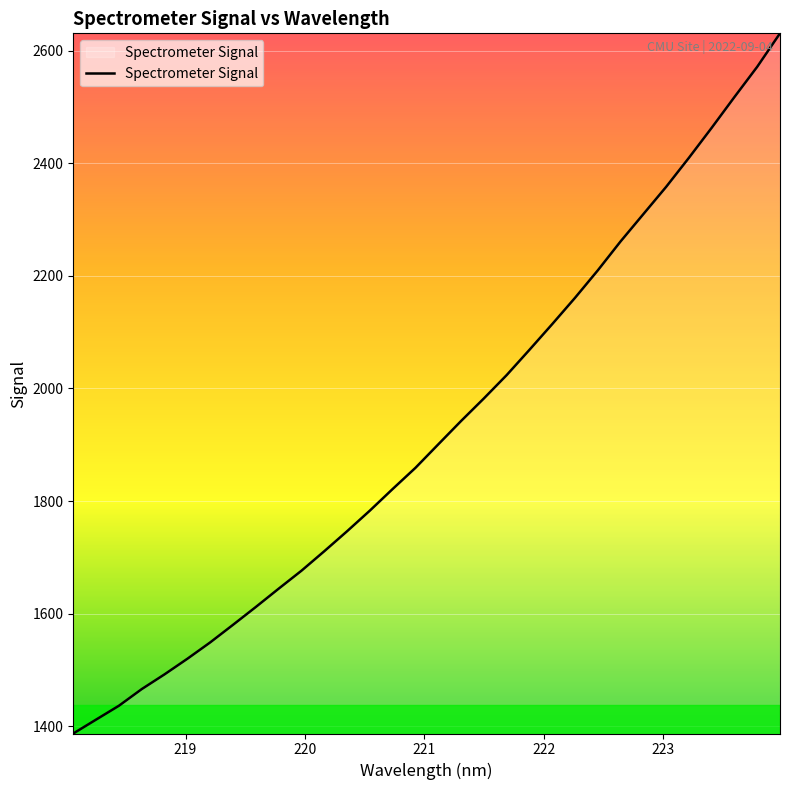

What is the smallest value displayed?

1387.0